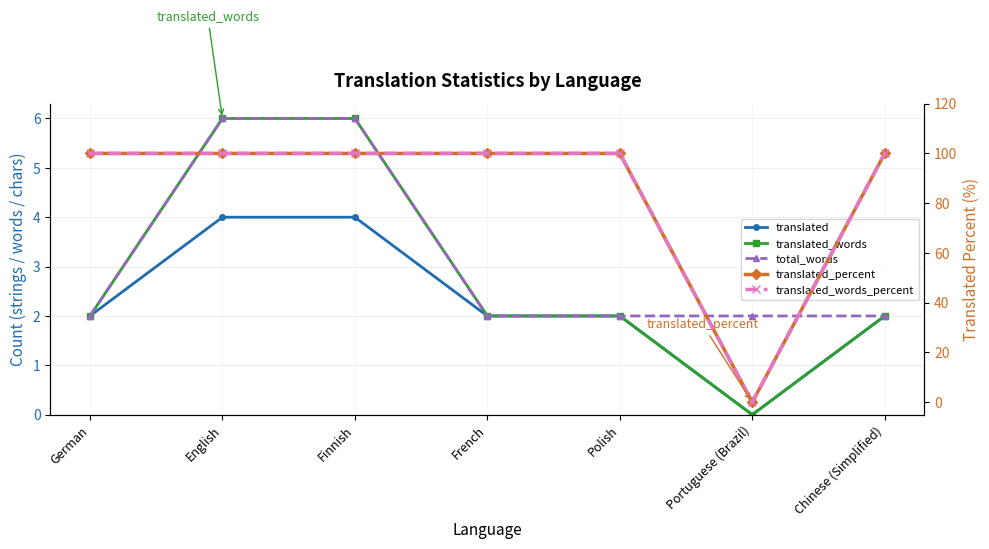

Does the chart display data point markers on the line(s)?

Yes